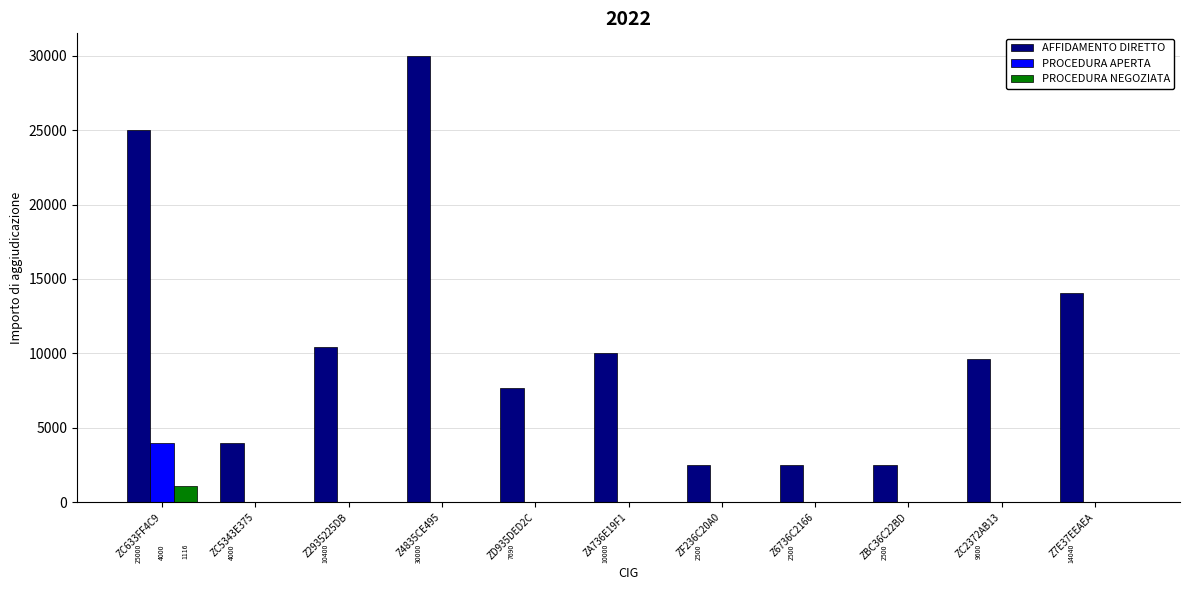

The value of AFFIDAMENTO DIRETTO at ZBC36C22BD is 2500. True or false?

True